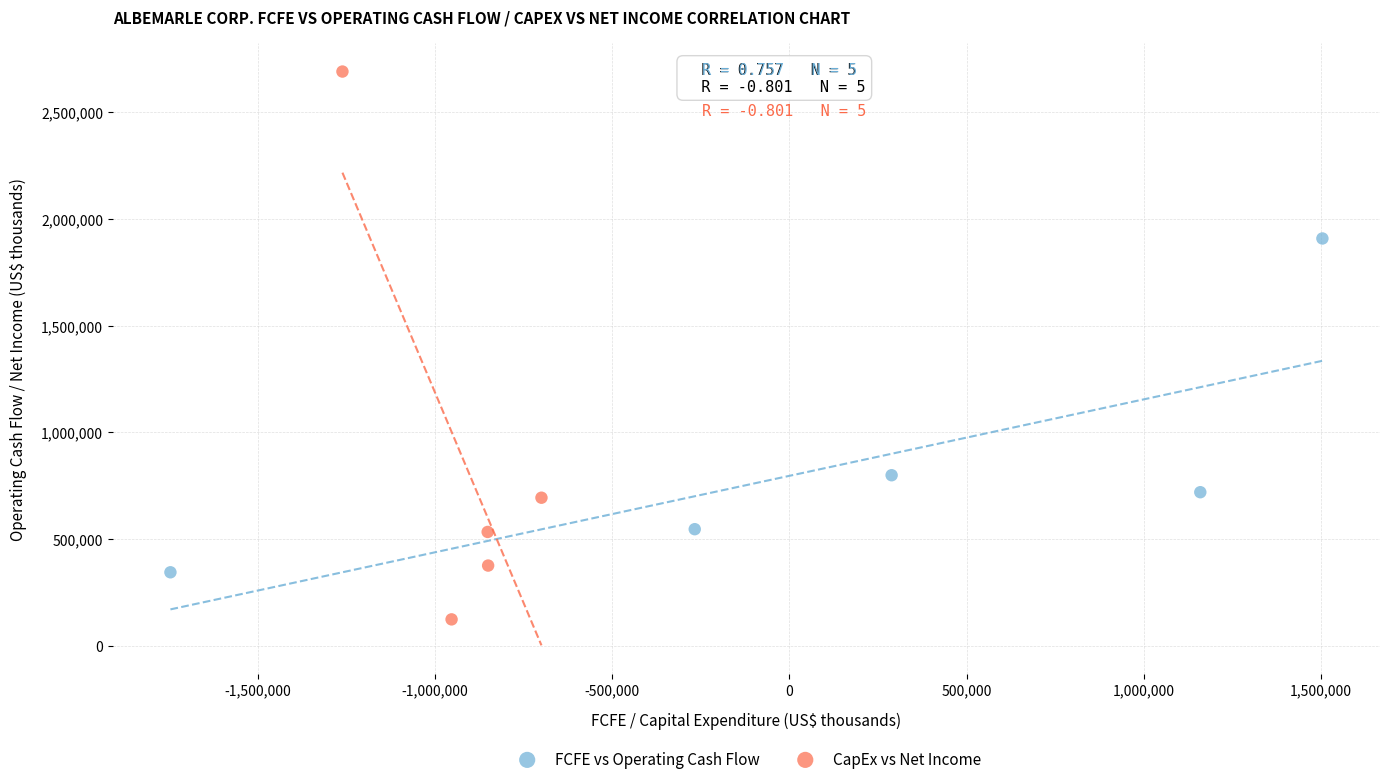

Which series reaches the minimum Y coordinate?

CapEx vs Net Income